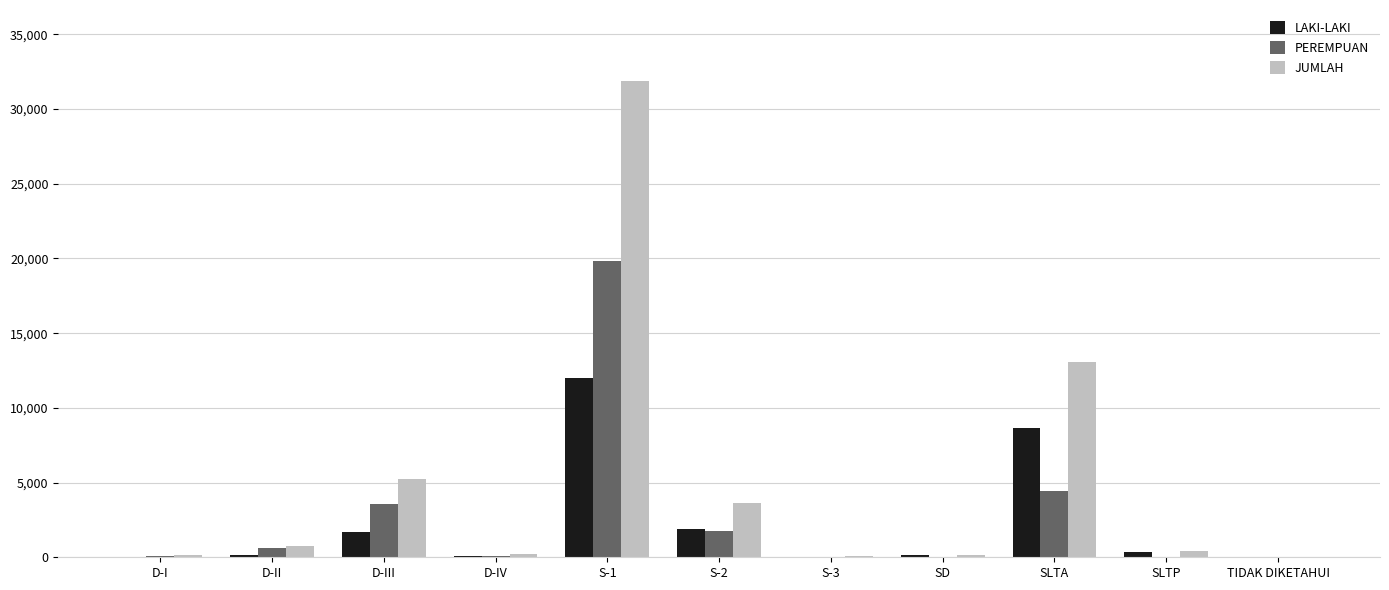

What is the sum of all LAKI-LAKI values?

25068